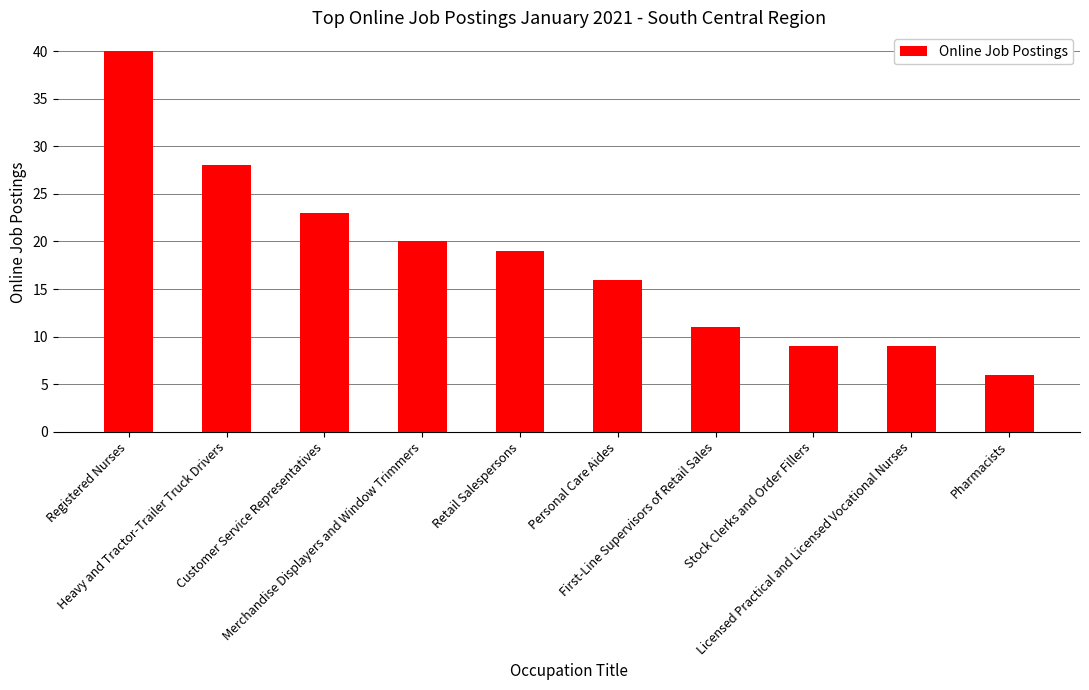

What is the difference between the second highest and minimum values?

22